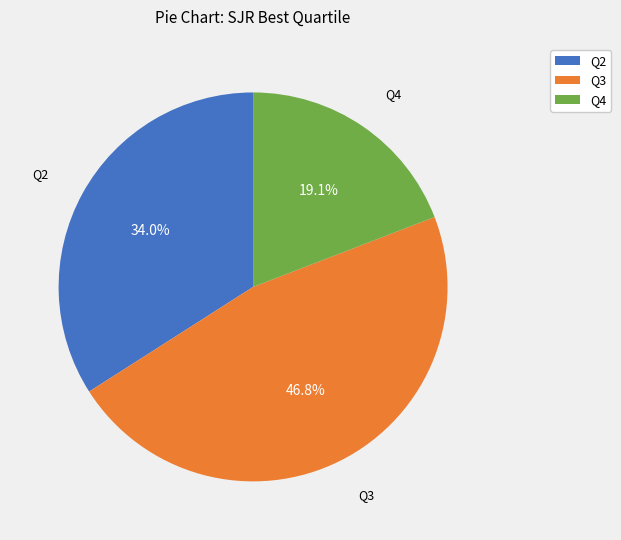

Between Q2 and Q3, which is larger?

Q3